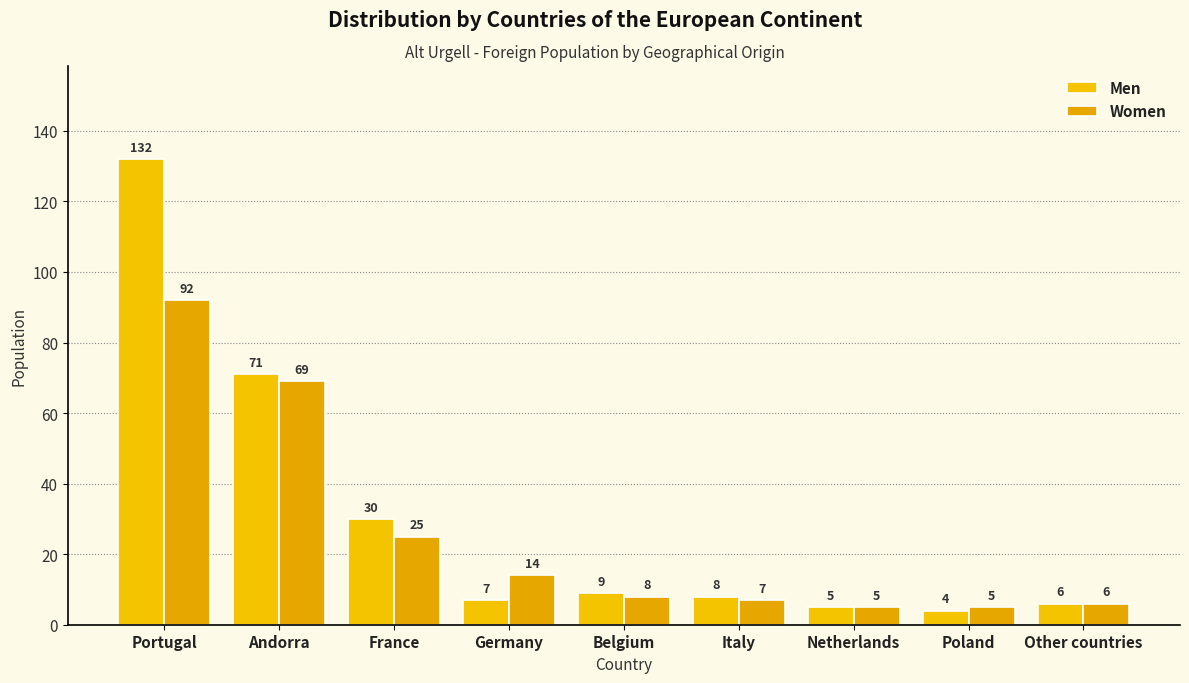

How many distinct data groups are displayed?

2